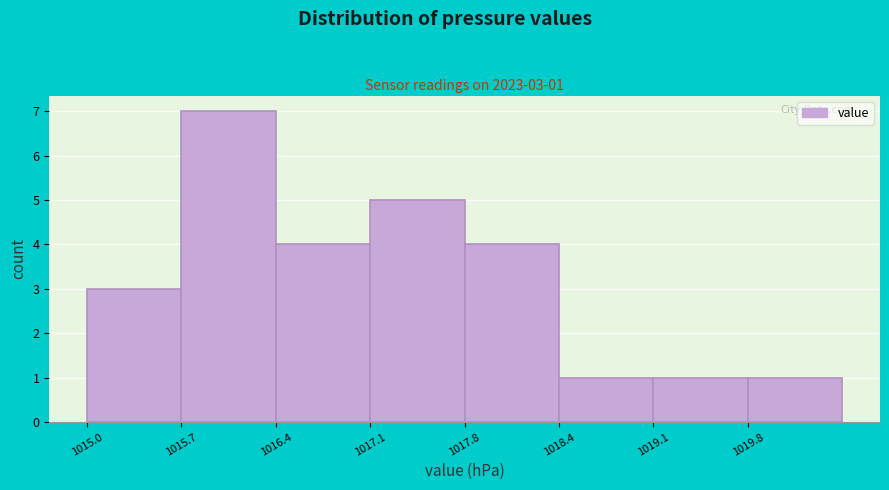

Which range on the x-axis has the tallest bar?

1015.7 to 1016.4